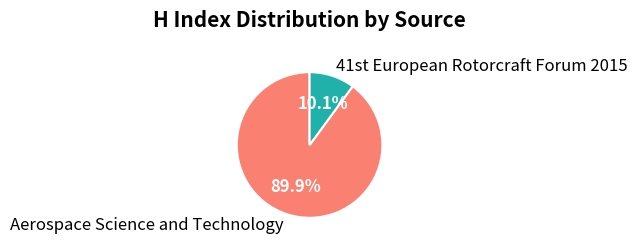

To the nearest percent, what is the difference between the largest and smallest slice percentages?

80%